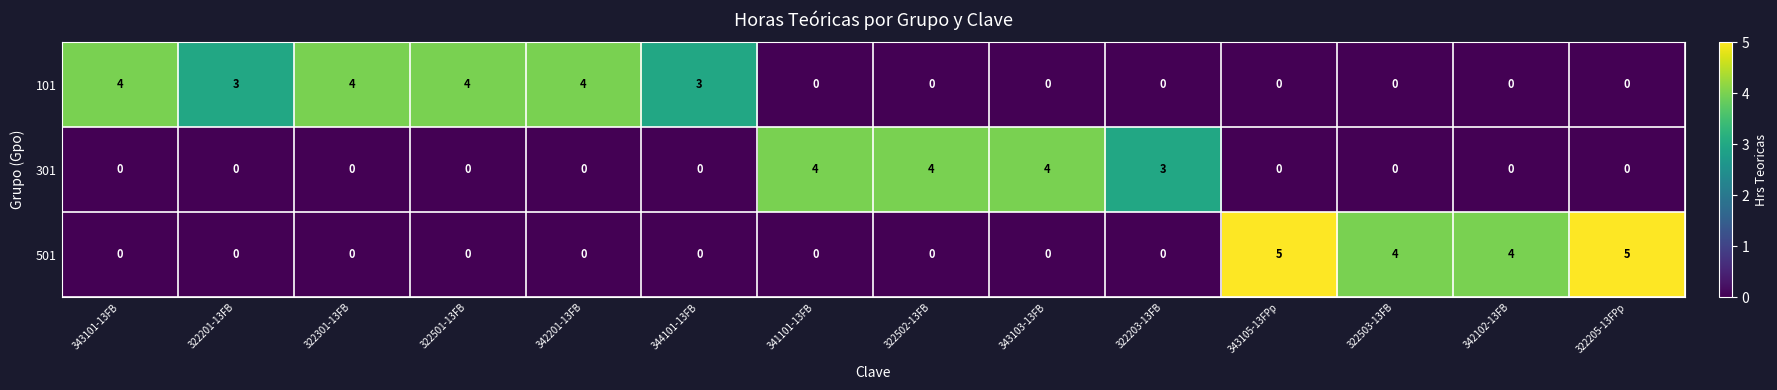

Which series has the widest spread of values?

501